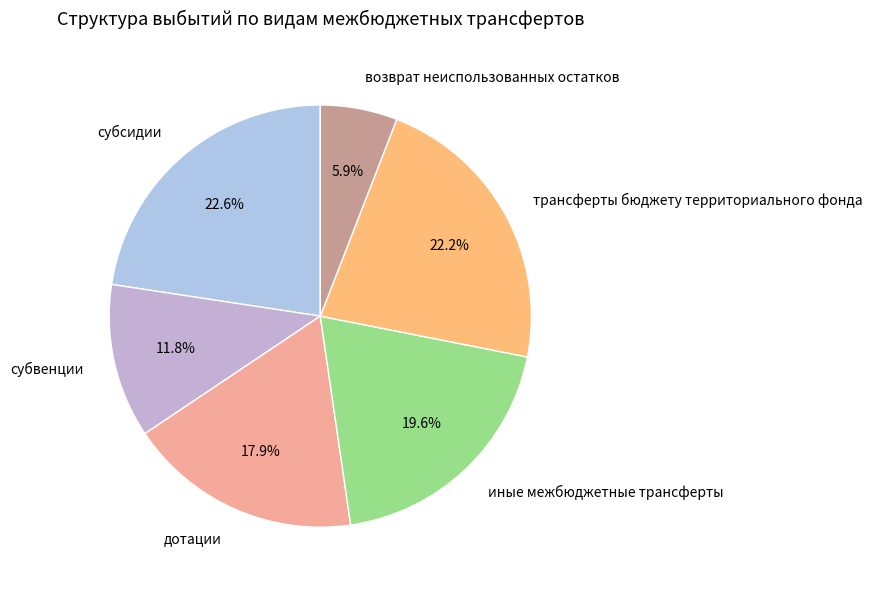

Which category has the smallest portion of the pie?

возврат неиспользованных остатков